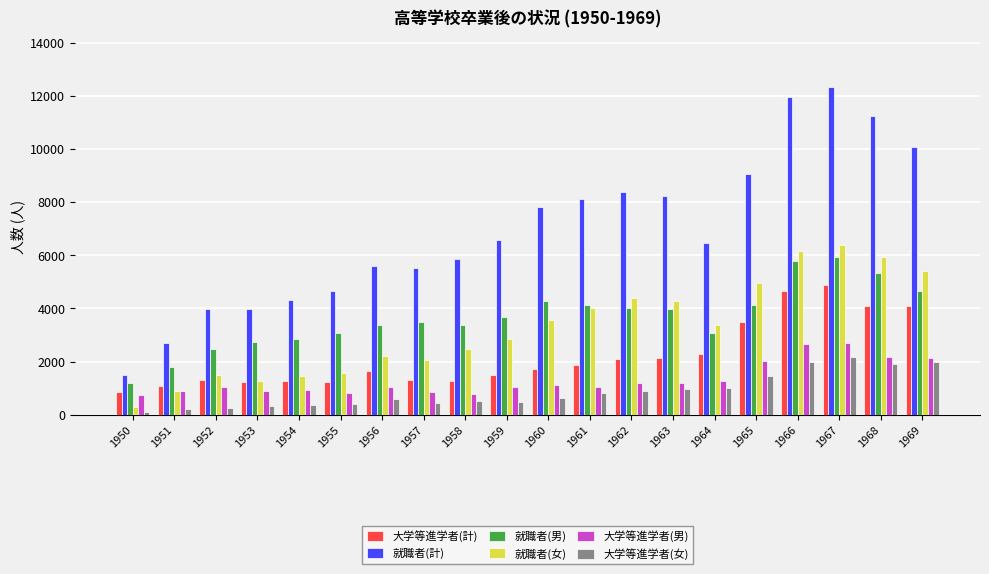

Which category has the highest value across all series?

1967